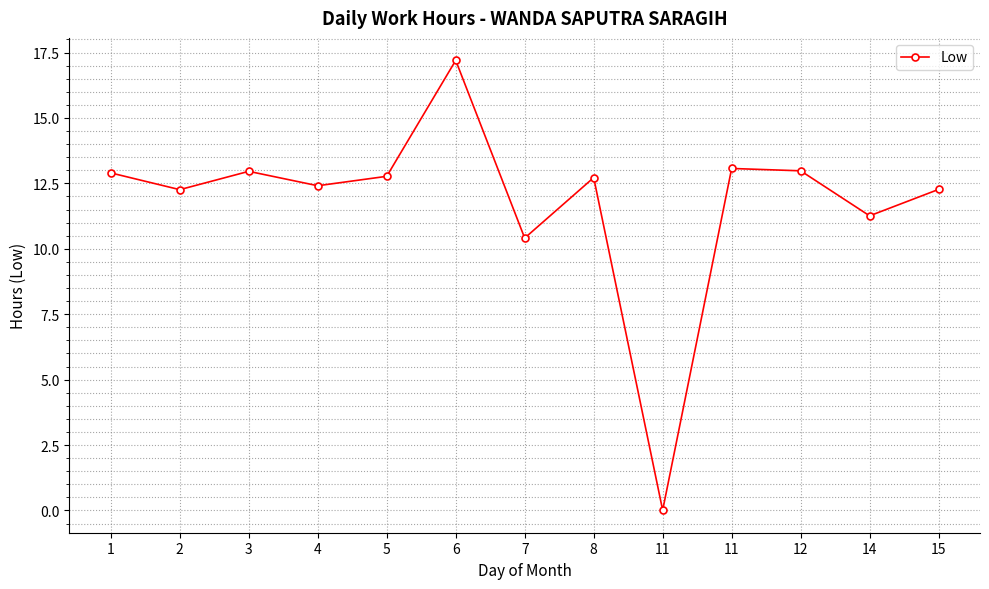

How many lines are shown in the chart?

1